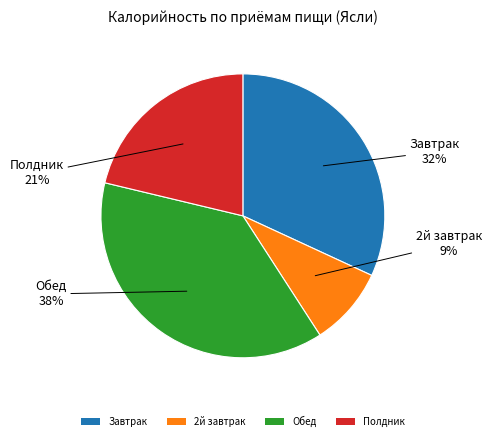

Is there any slice that represents more than half of the pie?

No